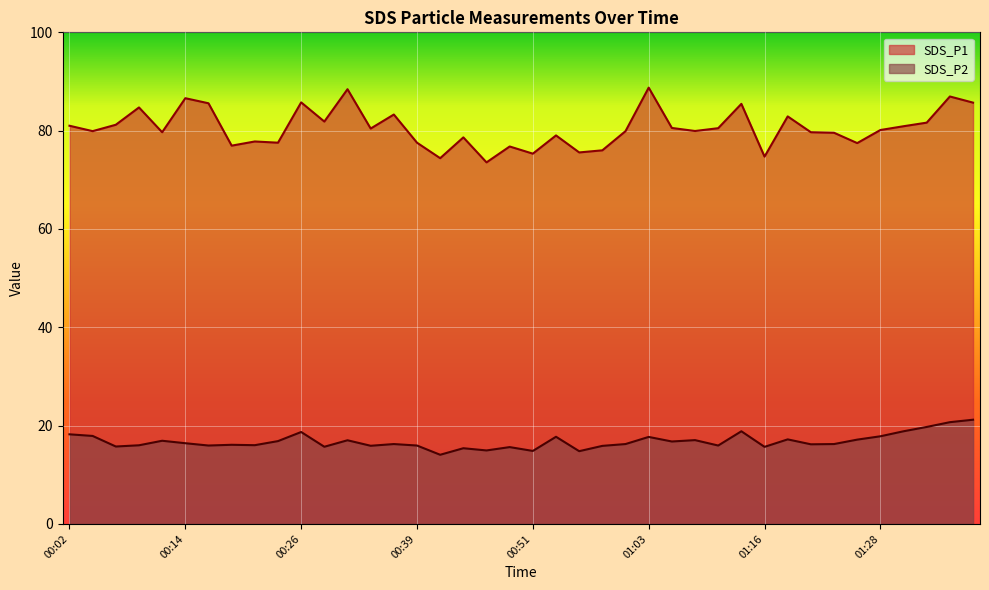

What are all the series names shown in the legend?

SDS_P1, SDS_P2